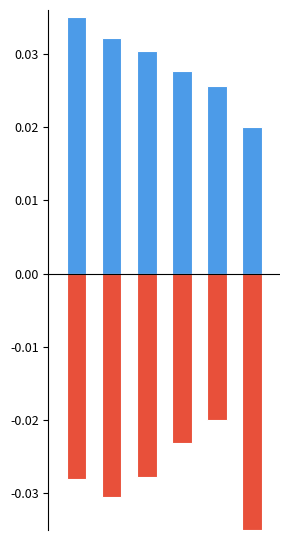

Is it true that P (МВт) equals 0.0 at 4?

False